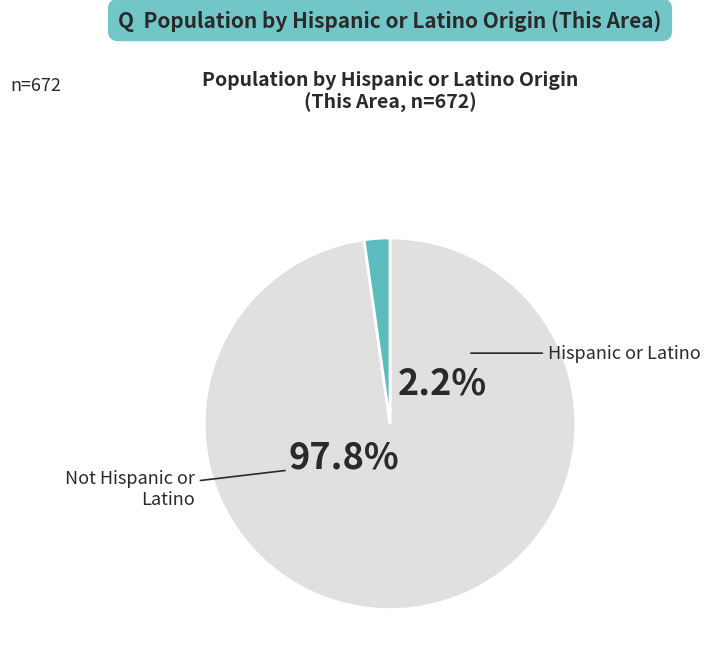

What is the largest slice in the pie chart?

Not Hispanic or Latino